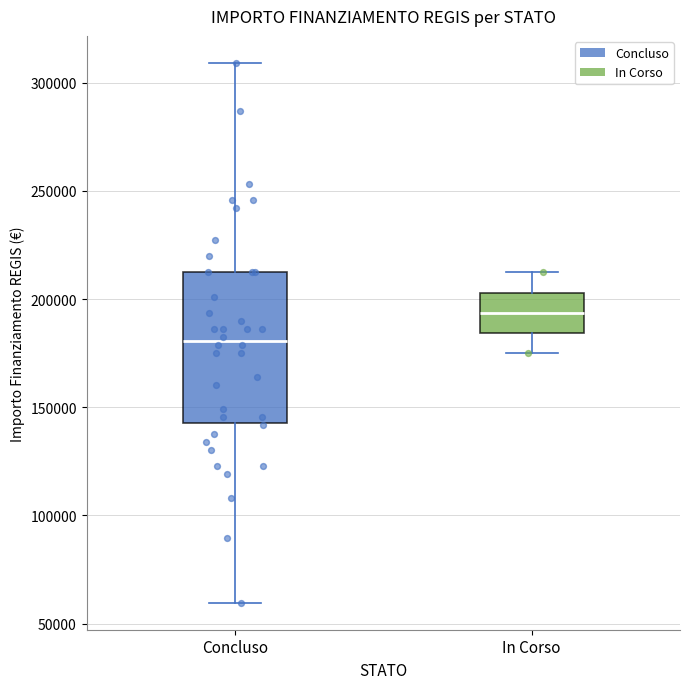

Where does the median line of the box for Concluso sit on the y-axis? The values are not printed on the chart, so give them approximately, as read against the axis.

180000